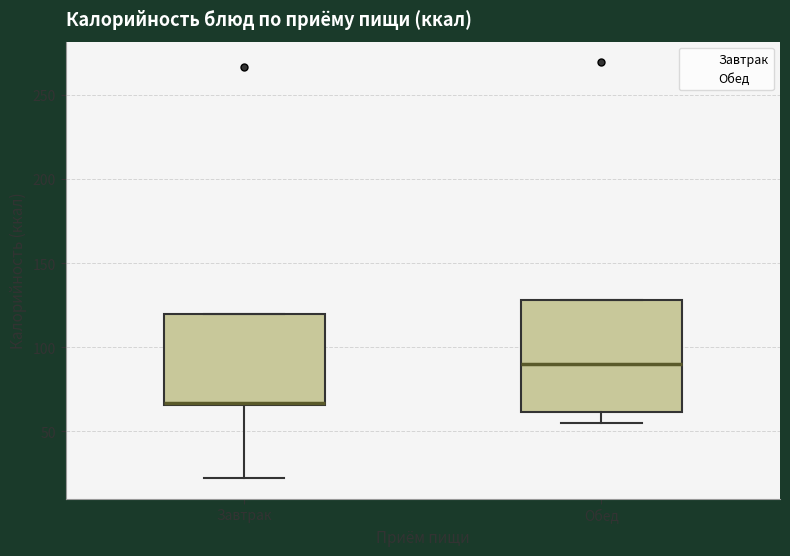

Reading left to right, read every box against the y-axis: the position of its median line, the range the box covers, and the ends of its whiskers. The values are not printed on the chart, so give them approximately, as read against the axis.

Завтрак: median 65 (just above the box's lower edge), box 65 to 120, whiskers 20 to 120
Обед: median 90, box 60 to 130, whiskers 55 to 130